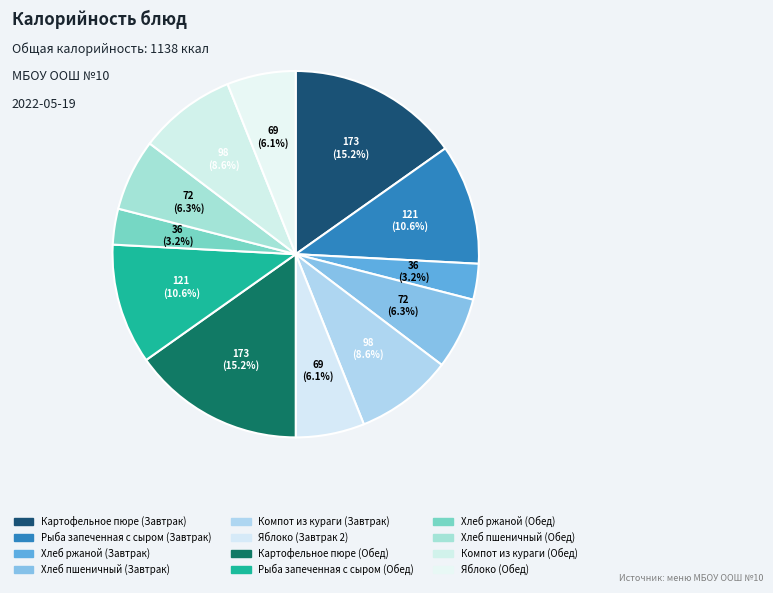

Does Яблоко (Обед) represent more than half of the total?

No